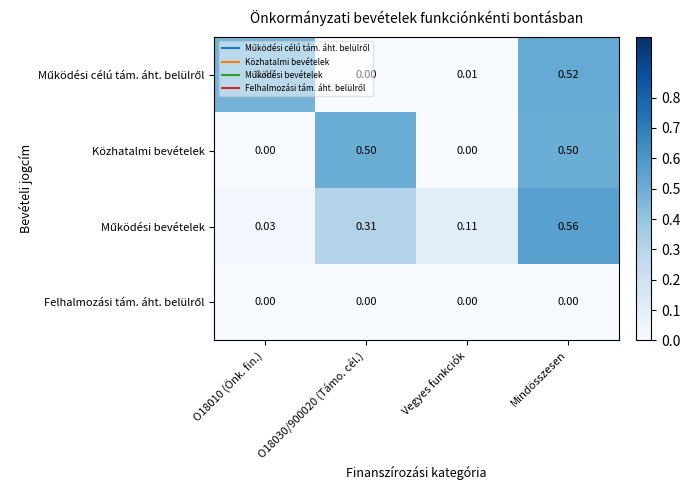

What is the total value across all series at O18010 (Önk. fin.)?

0.5